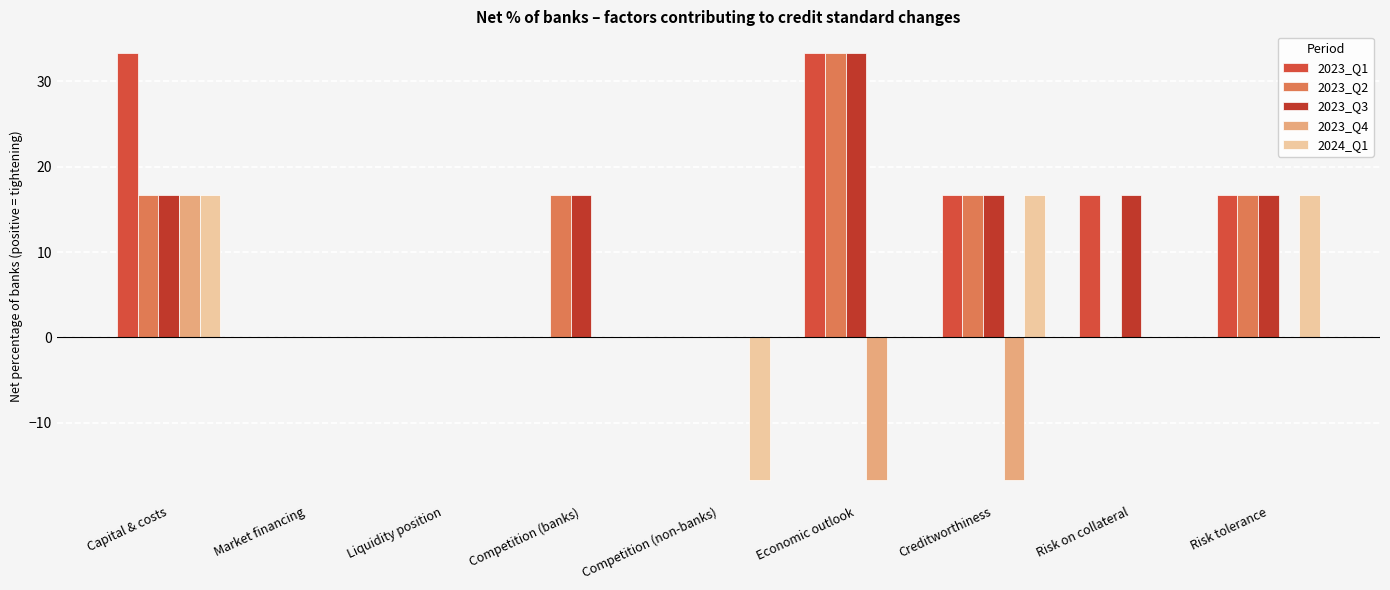

What are all the series names shown in the legend?

2023_Q1, 2023_Q2, 2023_Q3, 2023_Q4, 2024_Q1